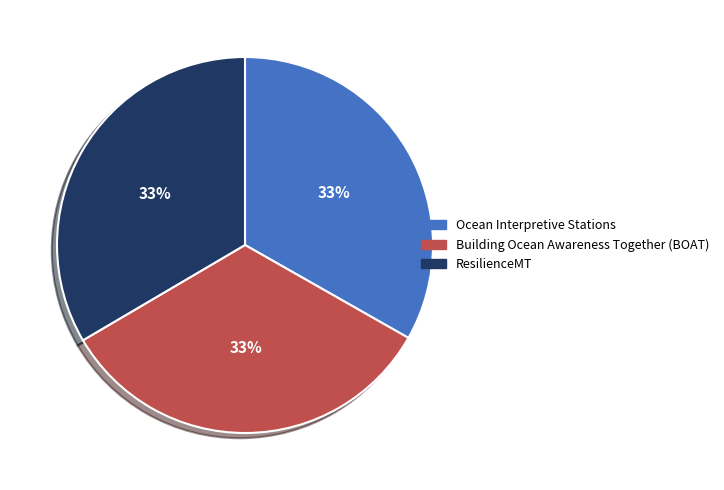

Combined, do Building Ocean Awareness Together (BOAT) and ResilienceMT account for over 50%?

Yes